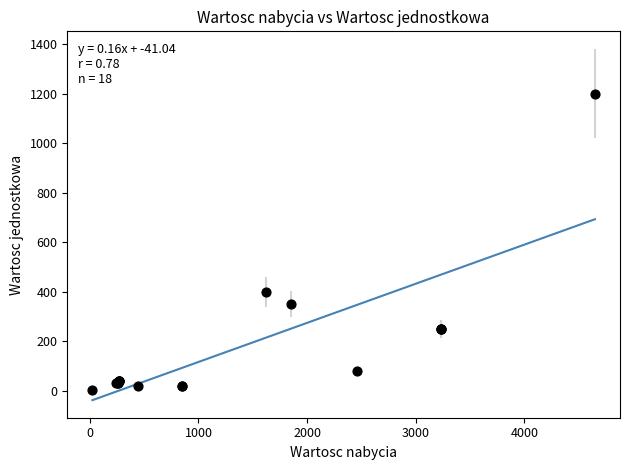

What Y value in the scatter plot is closest to 601?

400